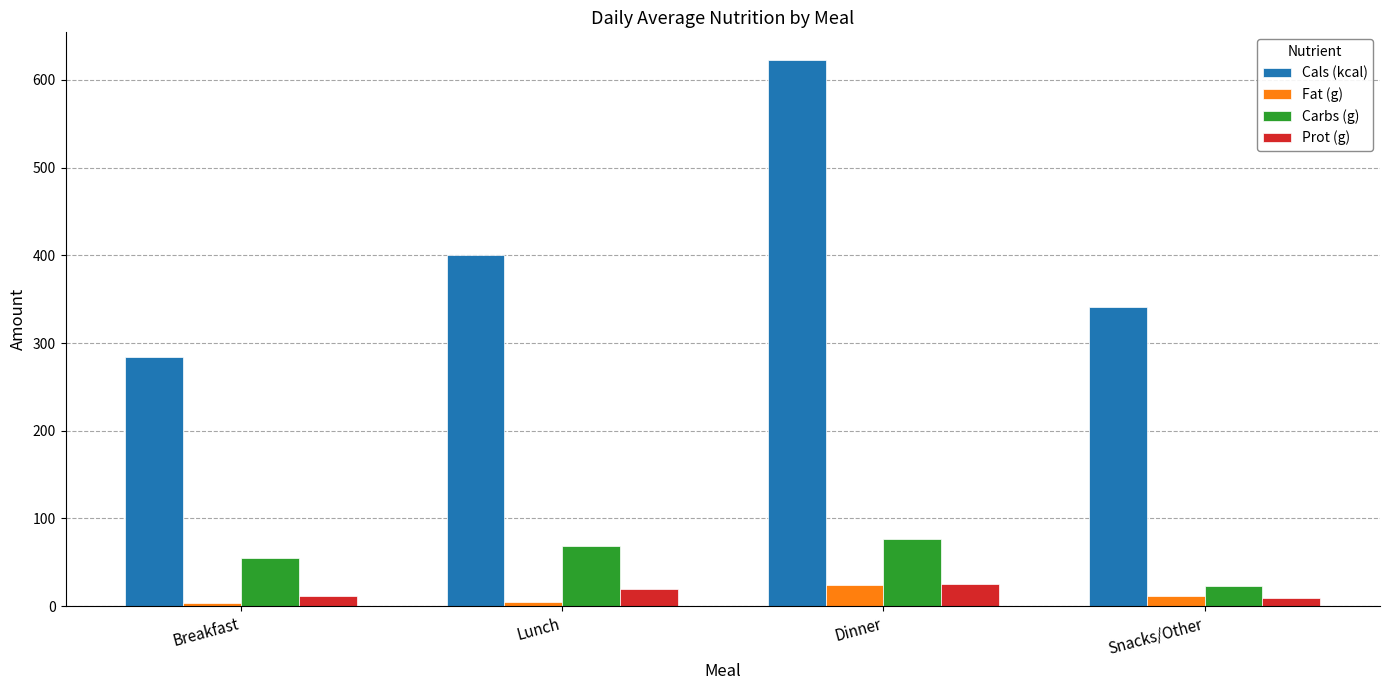

What is the sum of all Cals (kcal) values?

1648.0